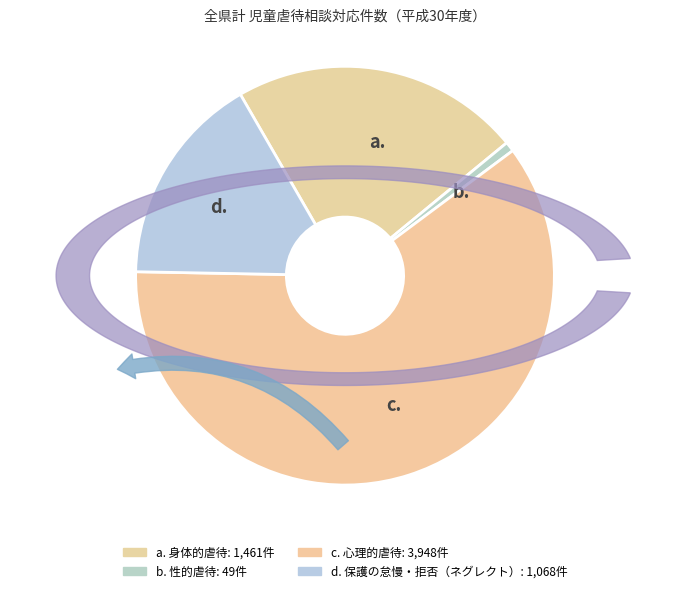

True or false: 性的虐待 accounts for 10% of the total.

False